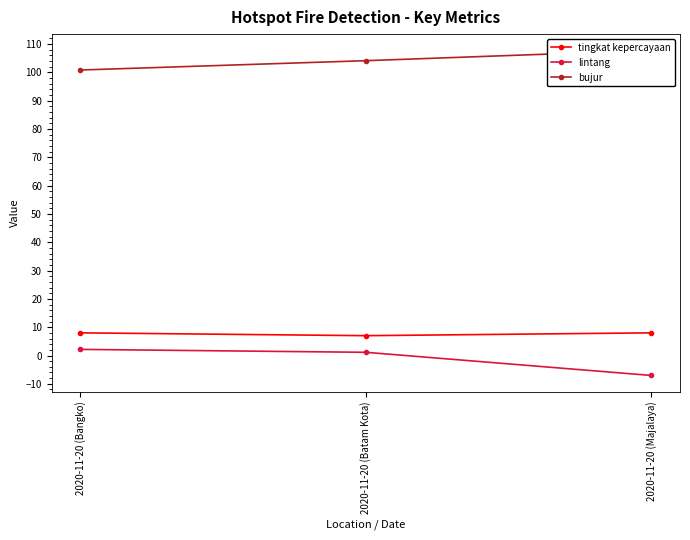

At how many categories does at least one series exceed 81?

3